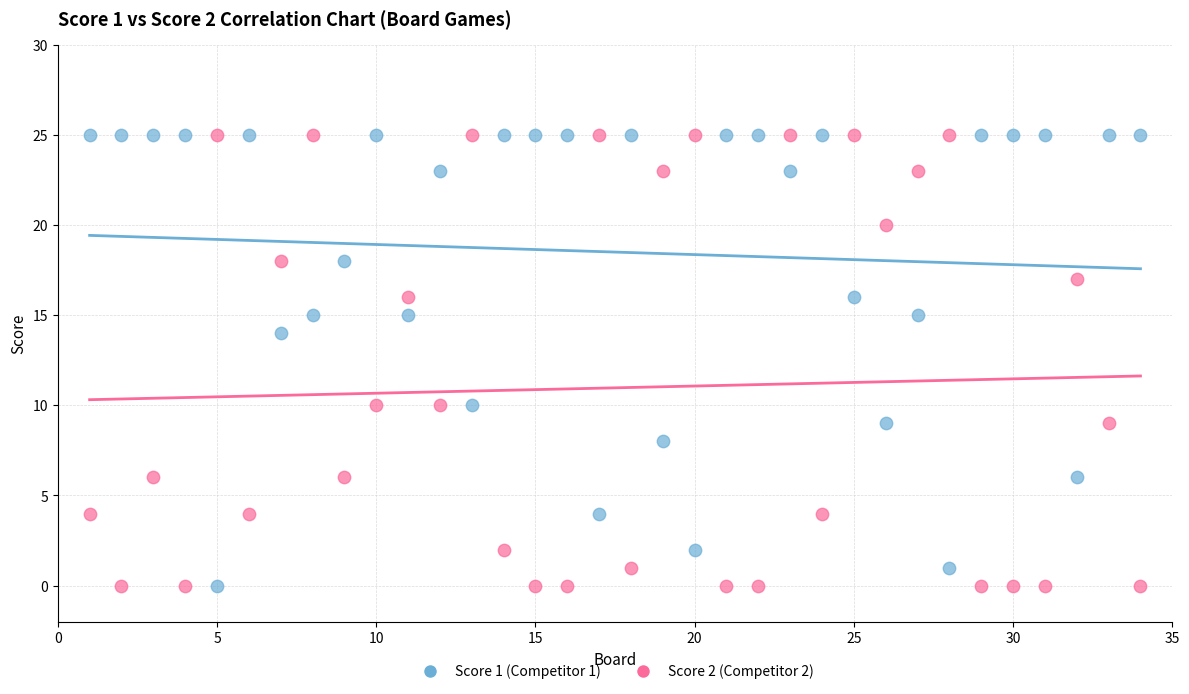

Across all data points, what is the range of X values (max minus min)?

33